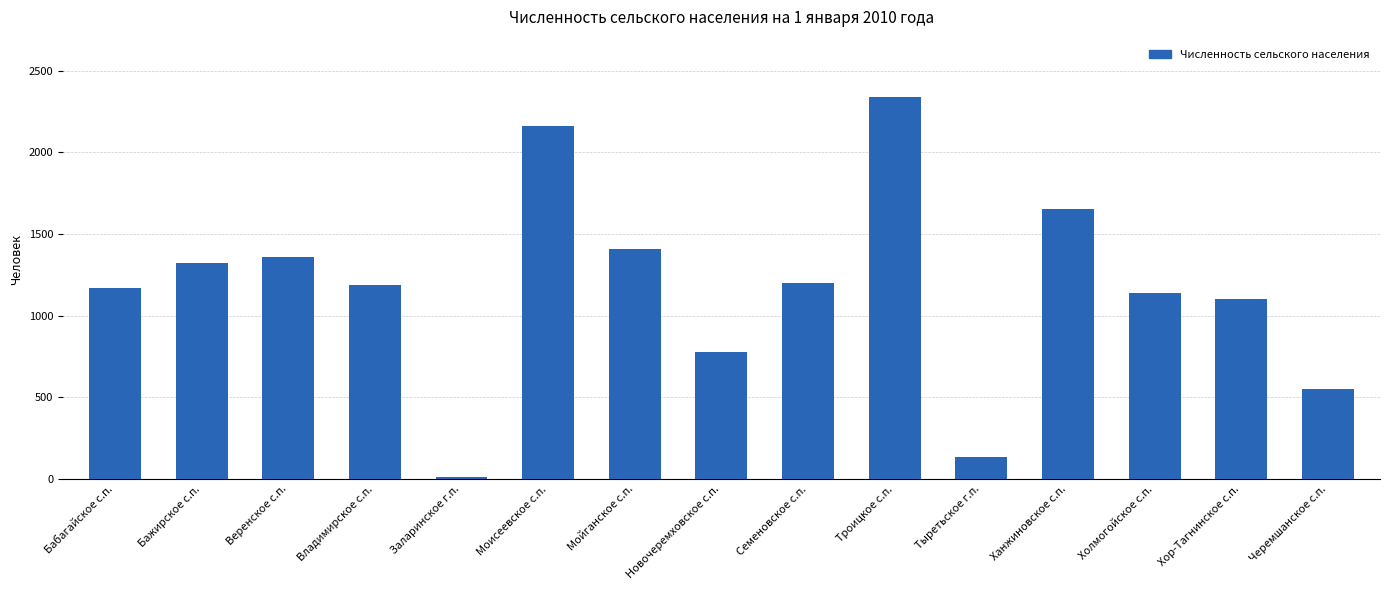

What is the maximum value shown in the chart?

2338.1